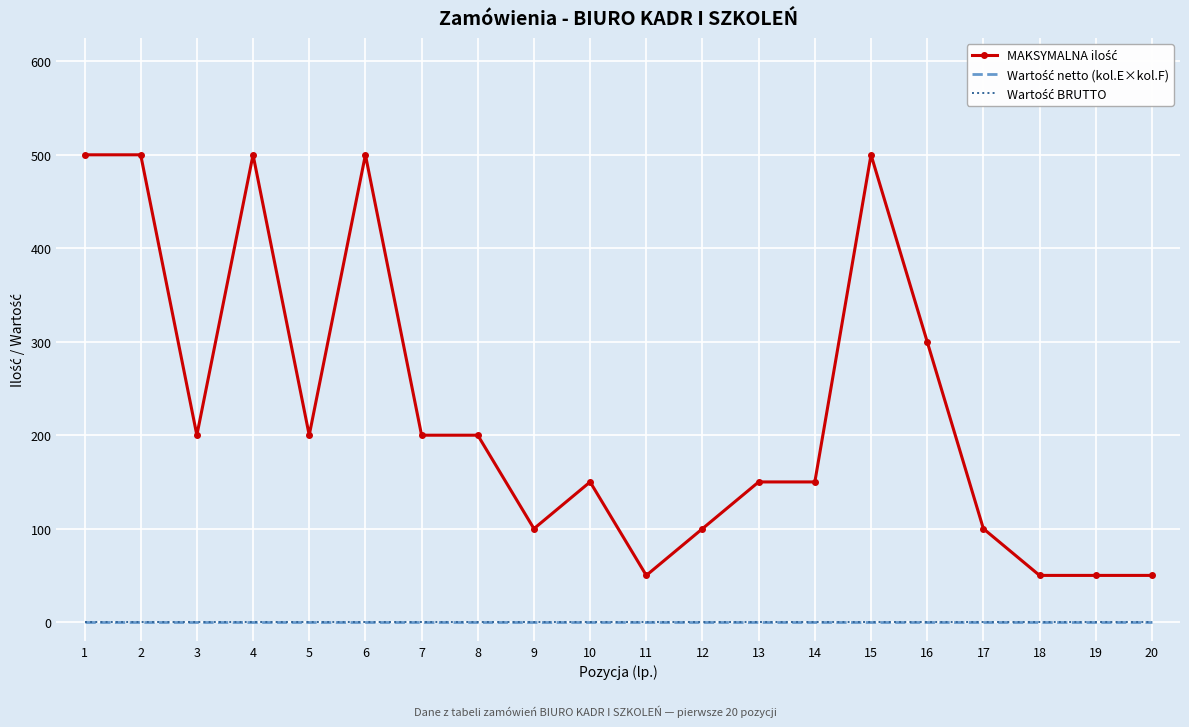

Rank the categories by MAKSYMALNA ilość value from lowest to highest.

11, 18, 19, 20, 9, 12, 17, 10, 13, 14, 3, 5, 7, 8, 16, 1, 2, 4, 6, 15